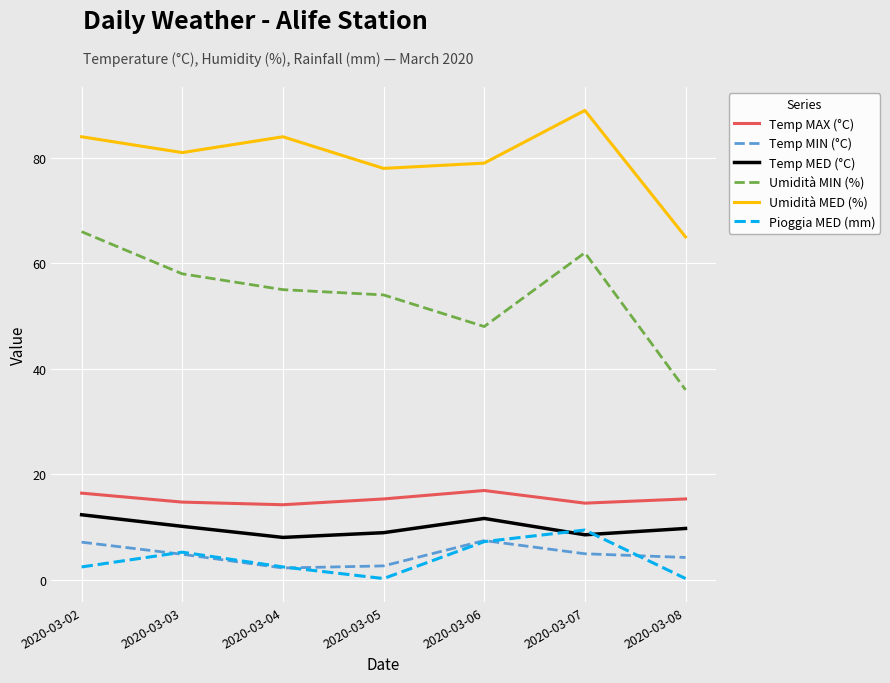

What is the lowest value of the Temp MAX (°C) series?

14.2